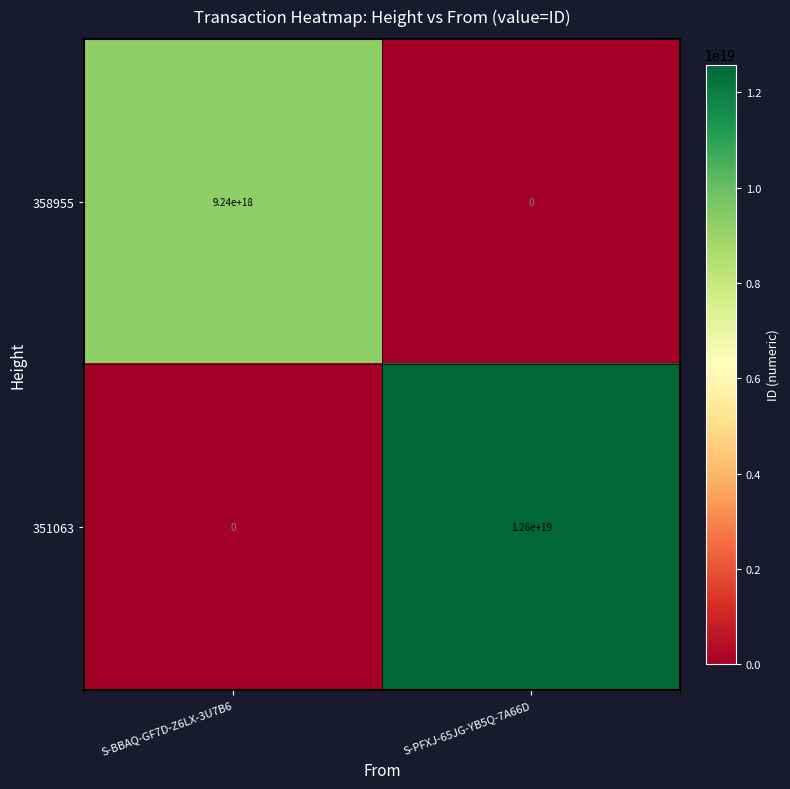

Is the value of 351063 at S-PFXJ-65JG-YB5Q-7A66D greater than the value of 358955 at S-BBAQ-GF7D-Z6LX-3U7B6?

Yes